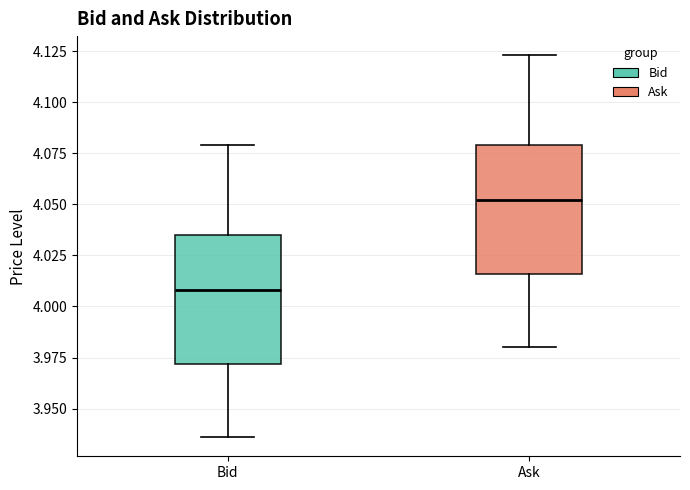

Which box has the lowest median line?

Bid